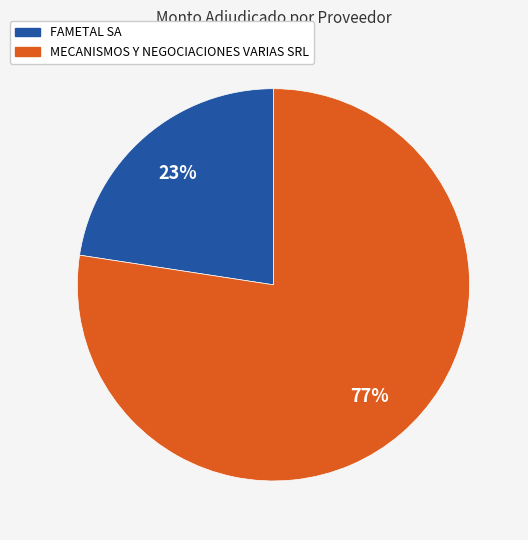

What percentage is the FAMETAL SA slice, to the nearest percent?

23%